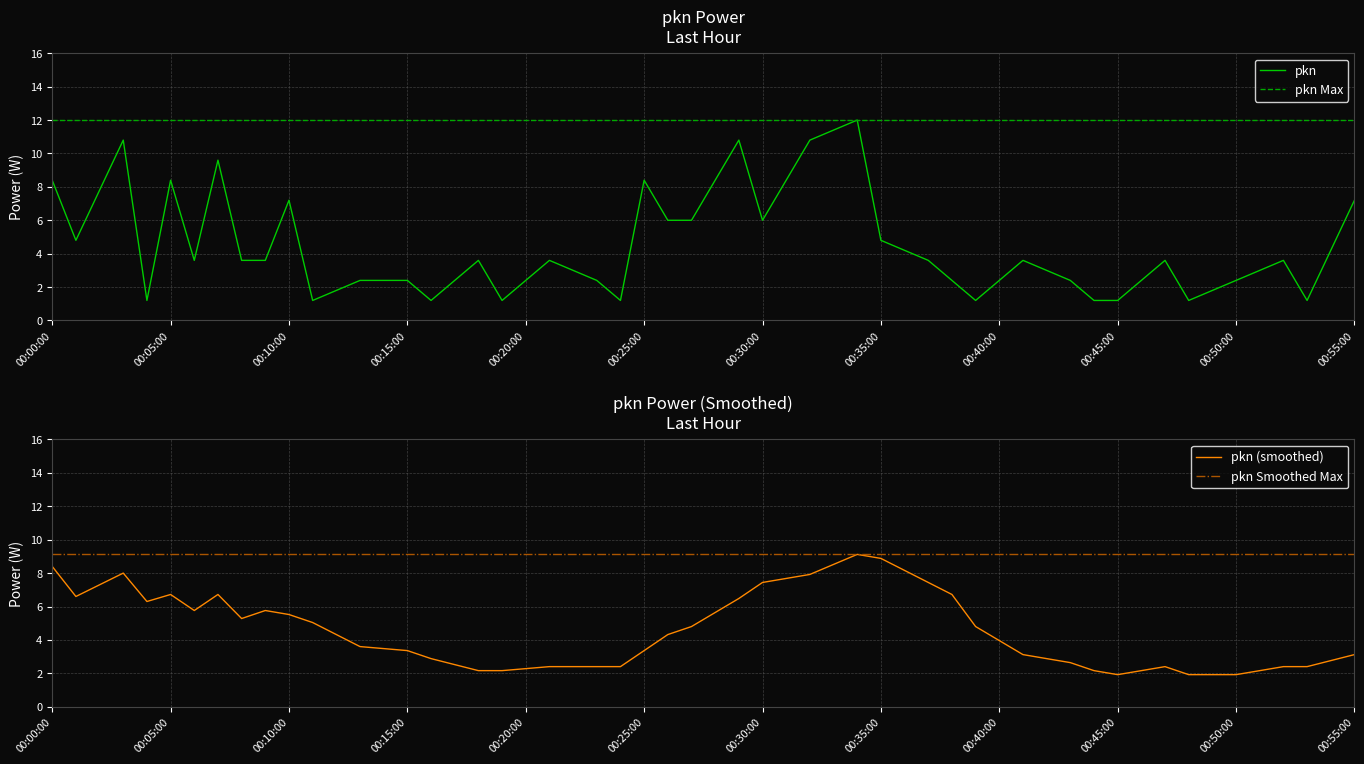

What is the sum of all values?

180.0